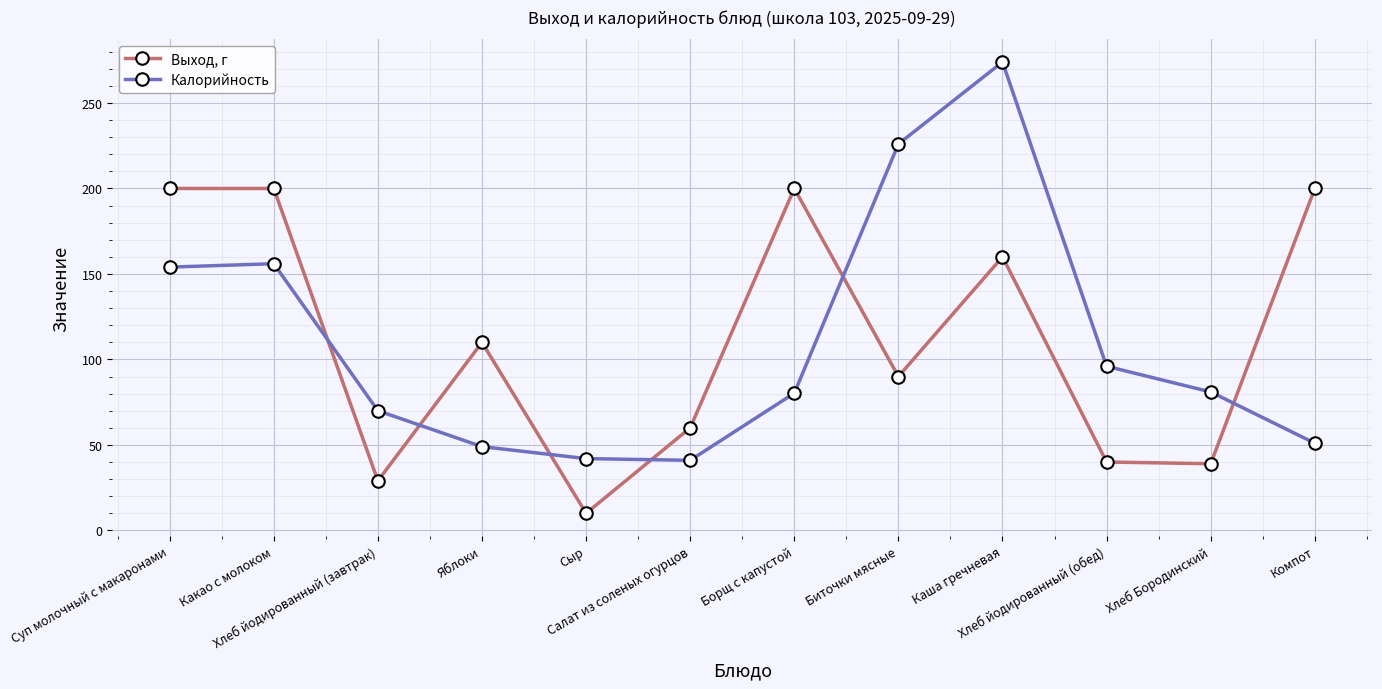

What is the total value across all series at Каша гречневая?

434.0